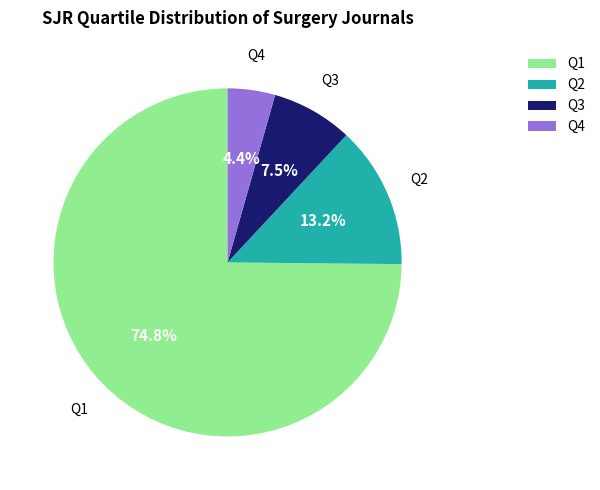

The Q2 slice represents 13% of the pie. True or false?

True